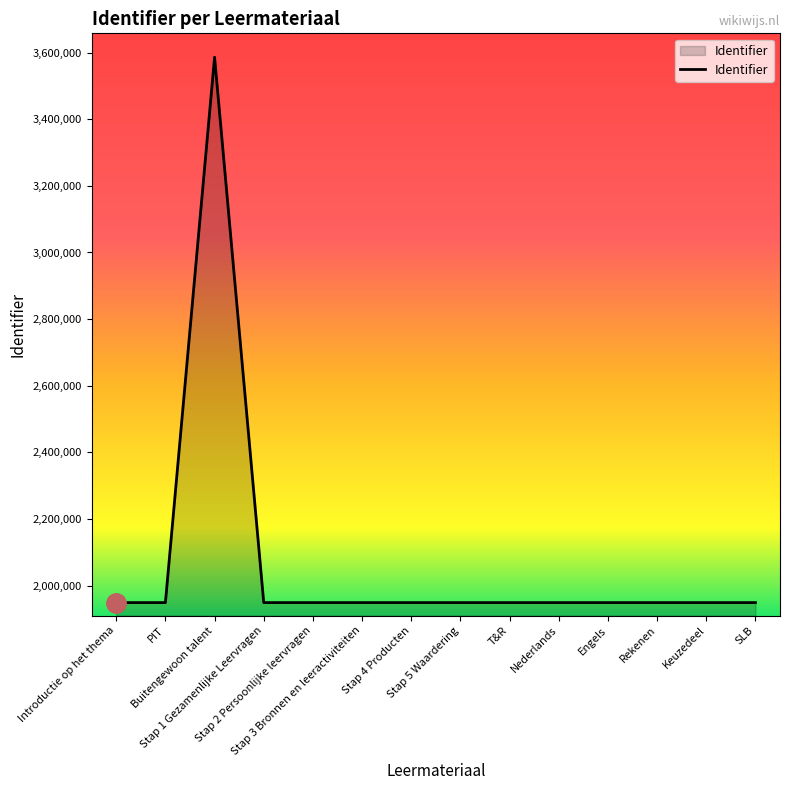

At which category does the chart reach its peak across all series?

Buitengewoon talent